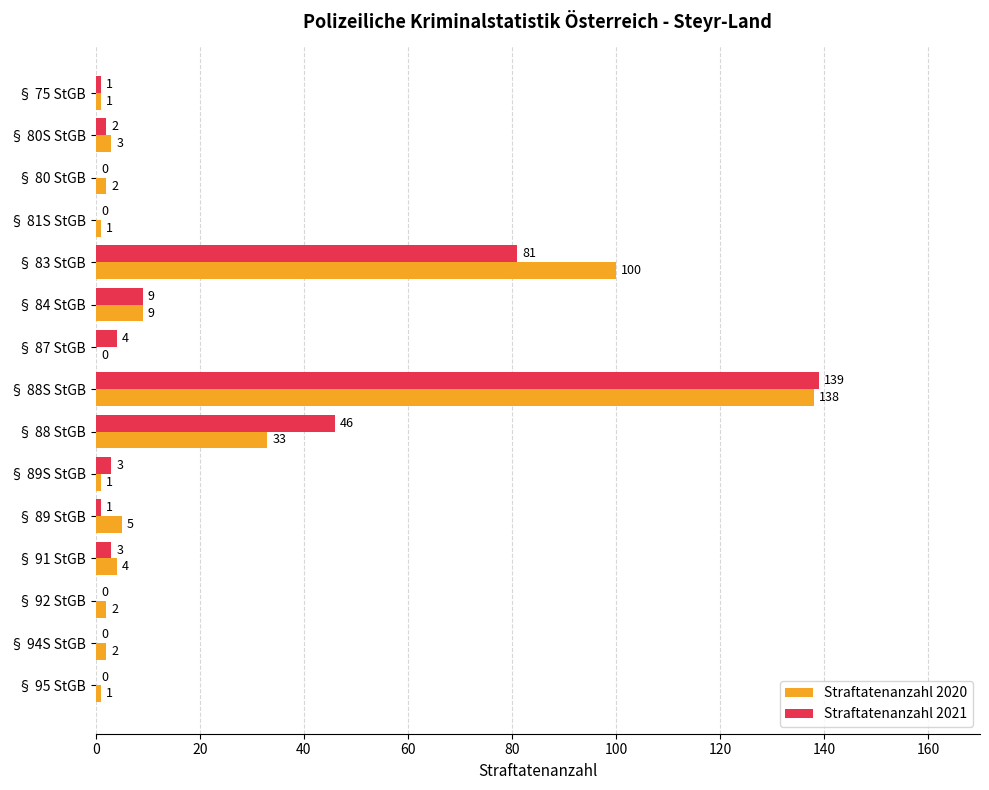

At which label is Straftatenanzahl 2021 closest to 69?

§ 83 StGB